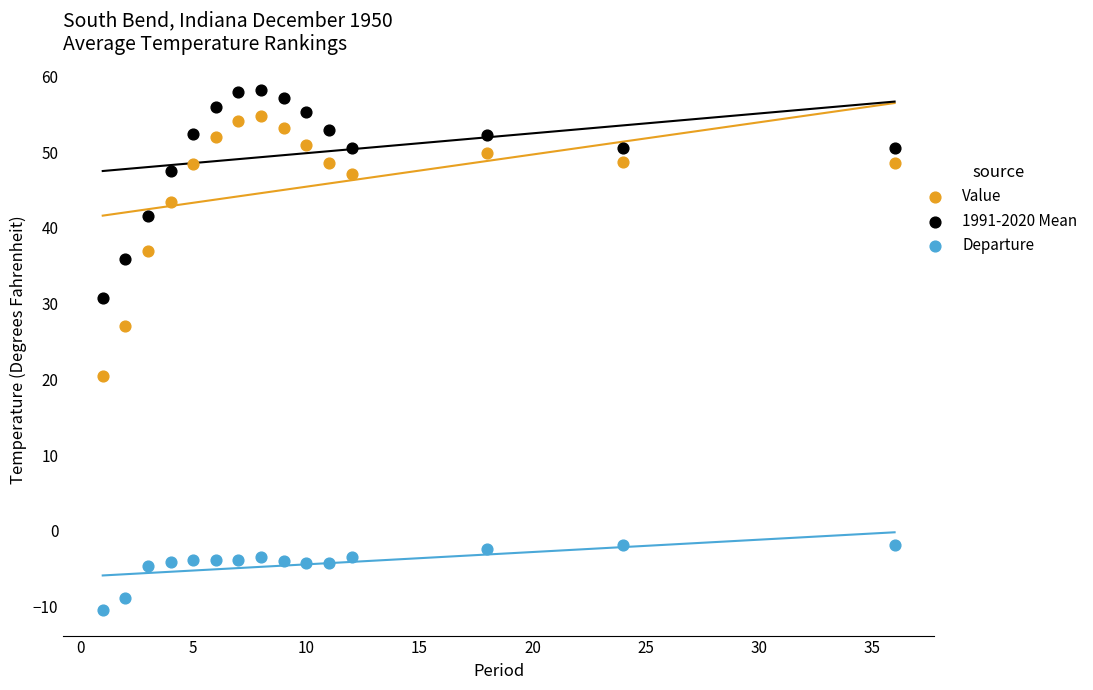

Which series has the widest spread of Y values?

Value